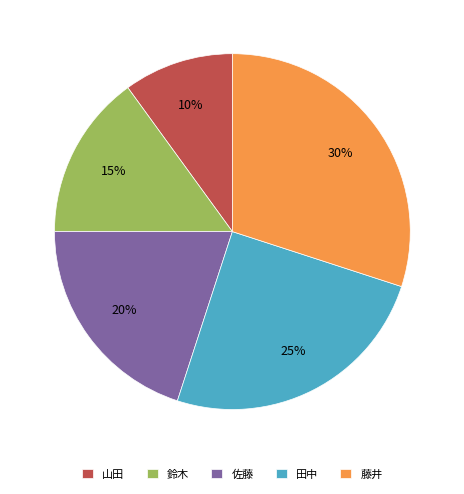

Rank the categories by value from lowest to highest.

山田, 鈴木, 佐藤, 田中, 藤井